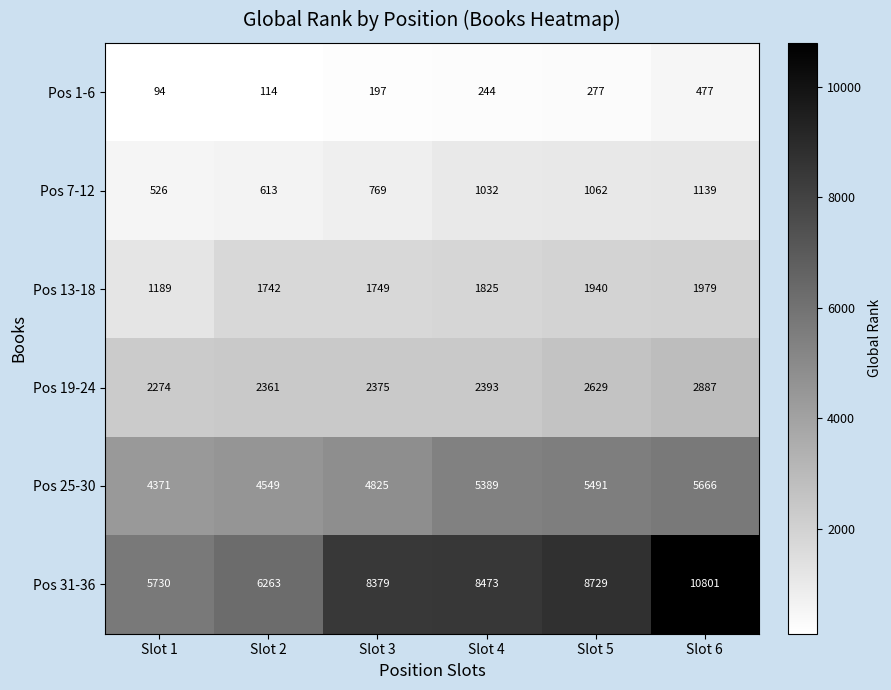

What is the approximate value of Pos 19-24 at Slot 5?

2629